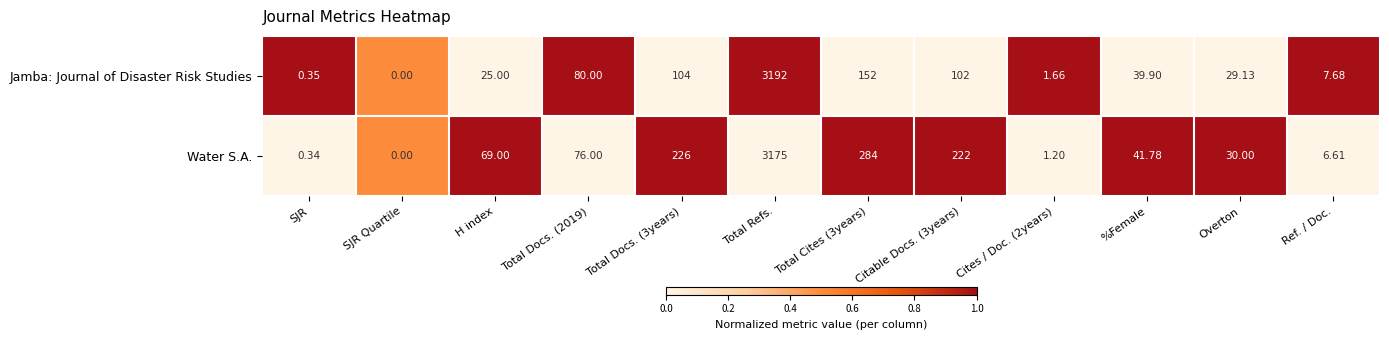

How many data points in Jamba: Journal of Disaster Risk Studies are above 39?

6